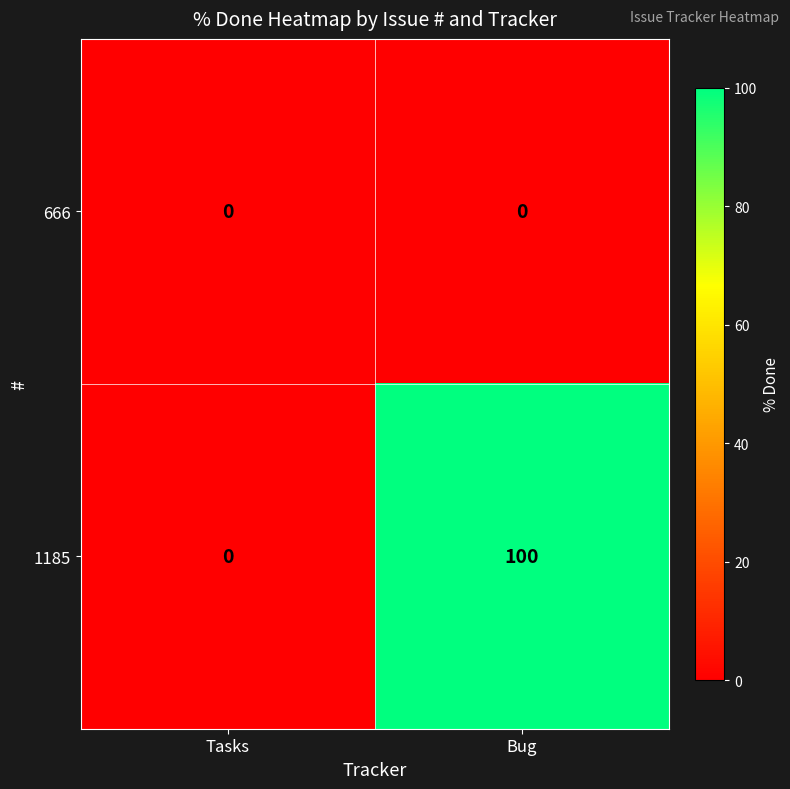

At how many categories does at least one series exceed 36?

1